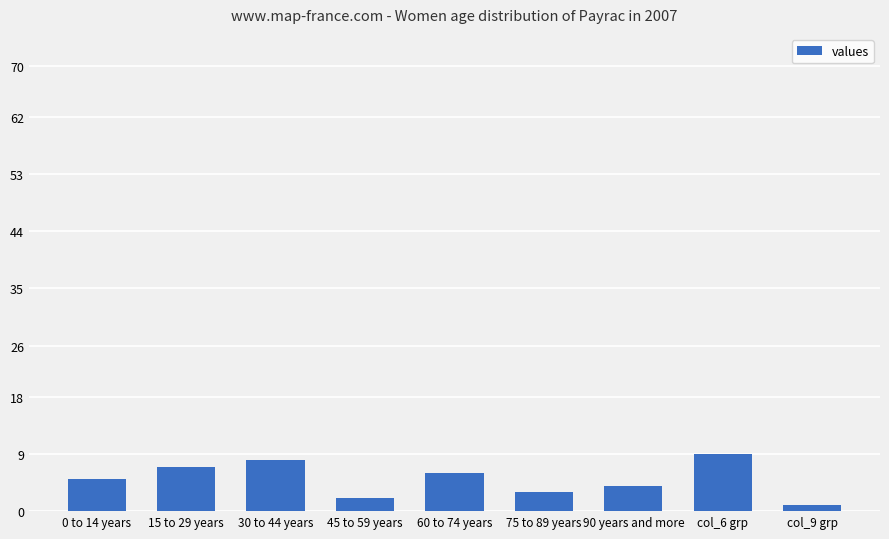

Approximately how many times larger is the value at col_6 grp compared to 15 to 29 years?

1.3